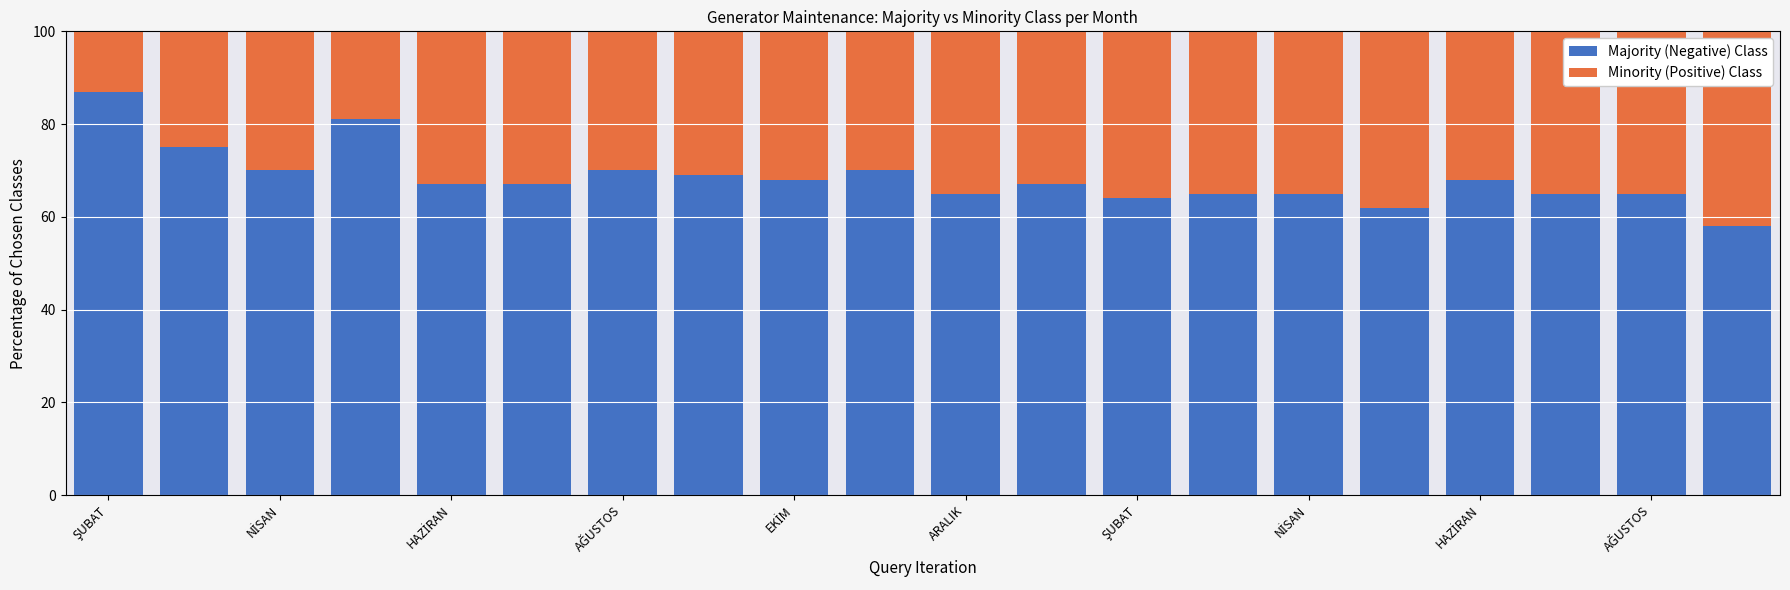

Are the bars grouped side by side (vs. stacked)?

No